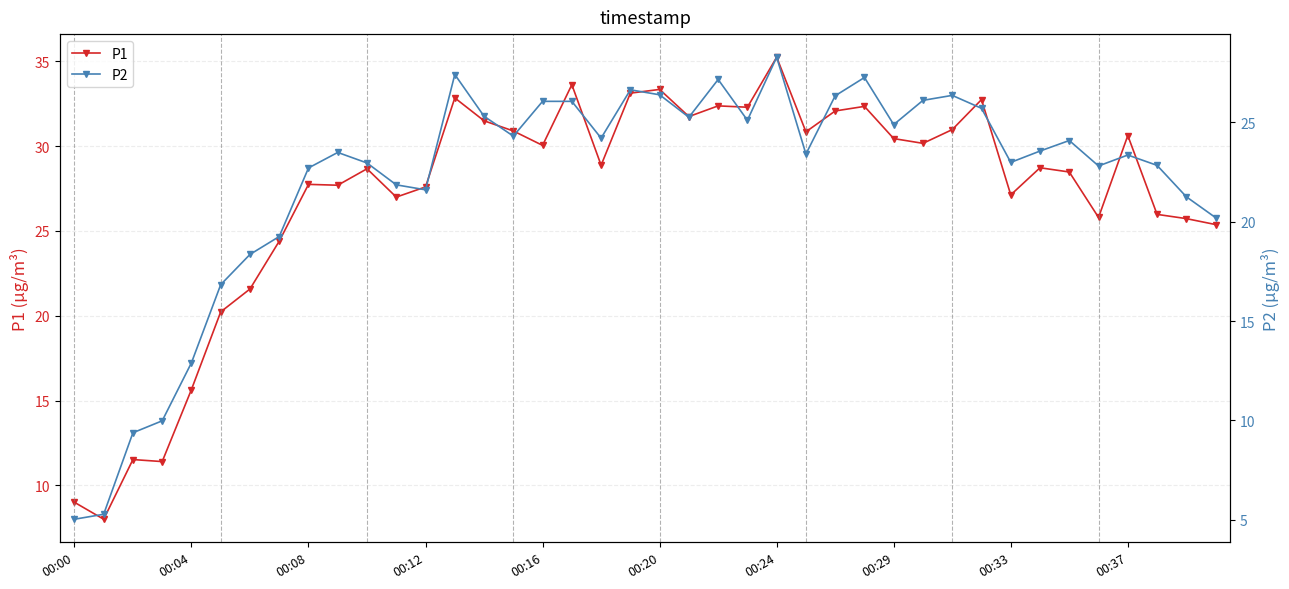

At how many categories does at least one series exceed 20?

35